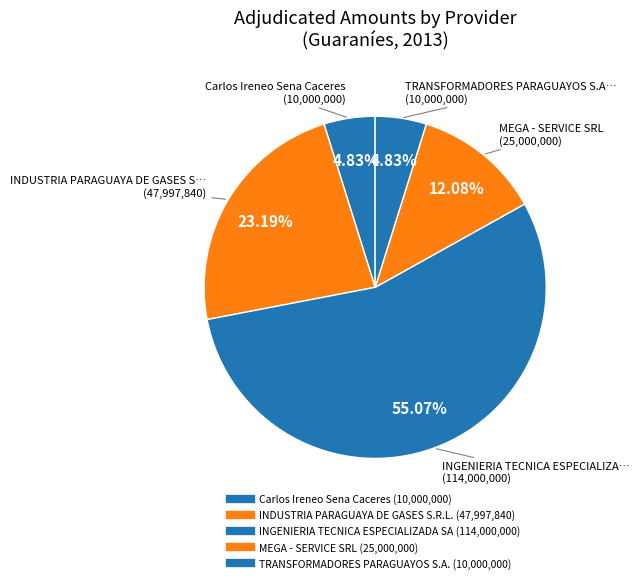

What is the largest slice in the pie chart?

INGENIERIA TECNICA ESPECIALIZADA SA